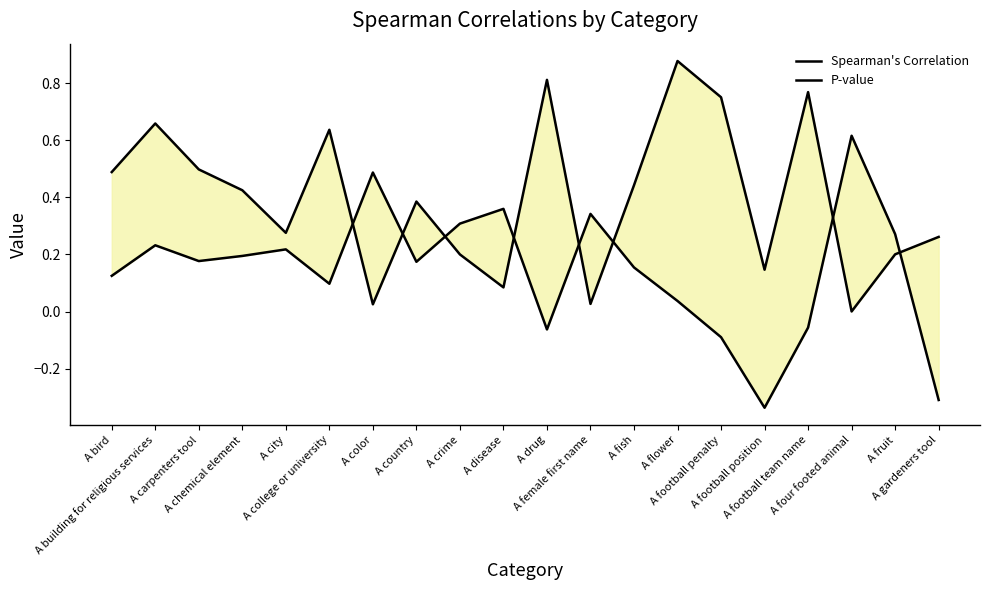

How many categories are shown in the chart?

20